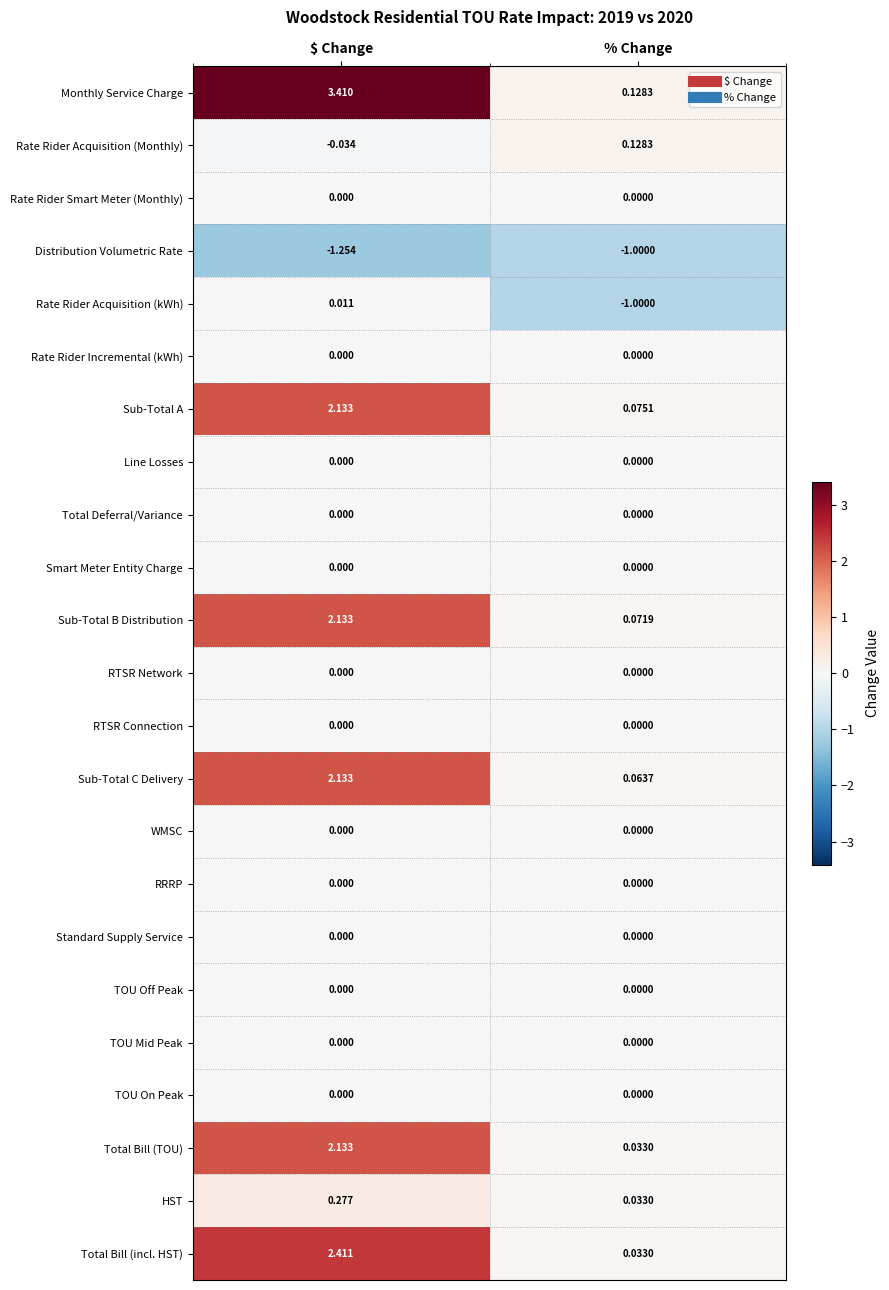

List the labels in order of Sub-Total B Distribution value, smallest first.

% Change, $ Change